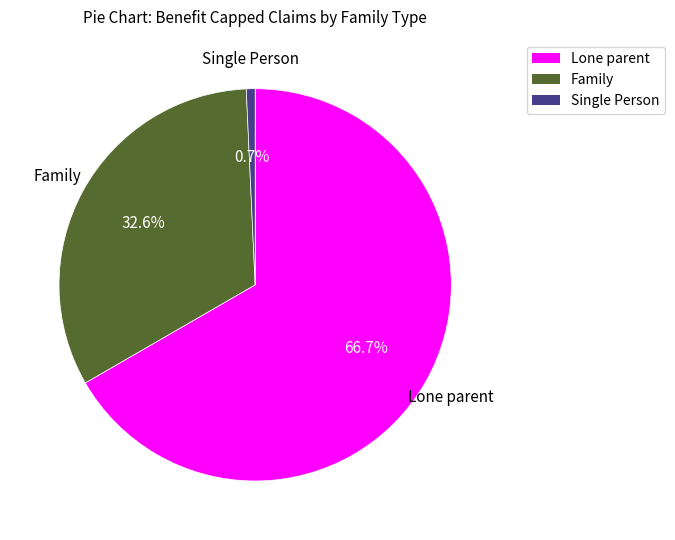

To the nearest percent, what is the difference between the Family and Single Person slice percentages?

32%